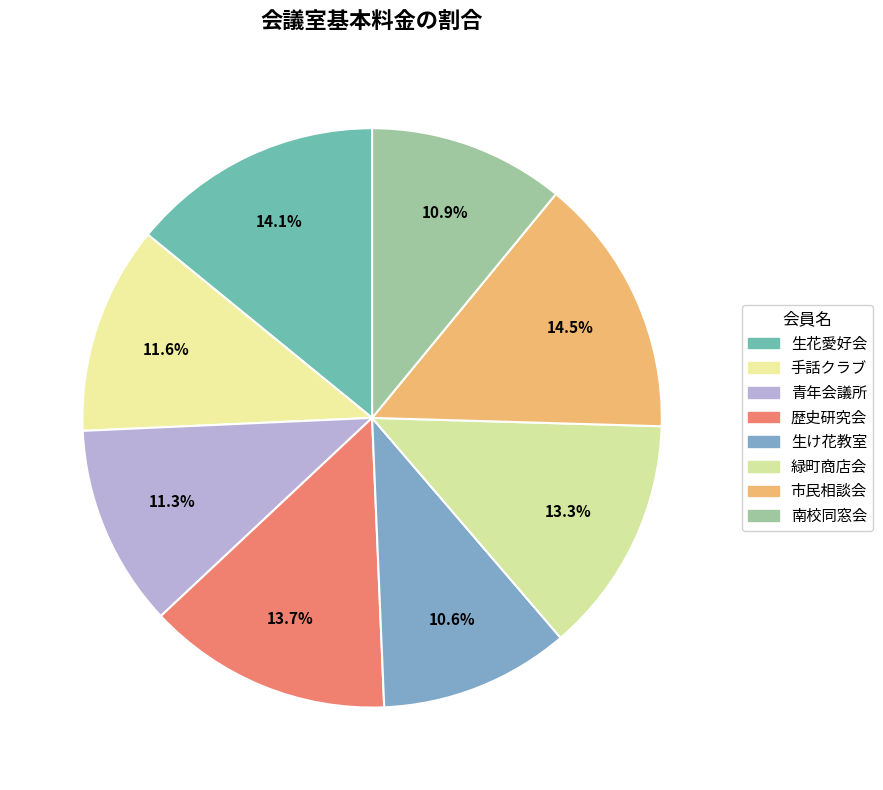

How many segments does this pie chart have?

8